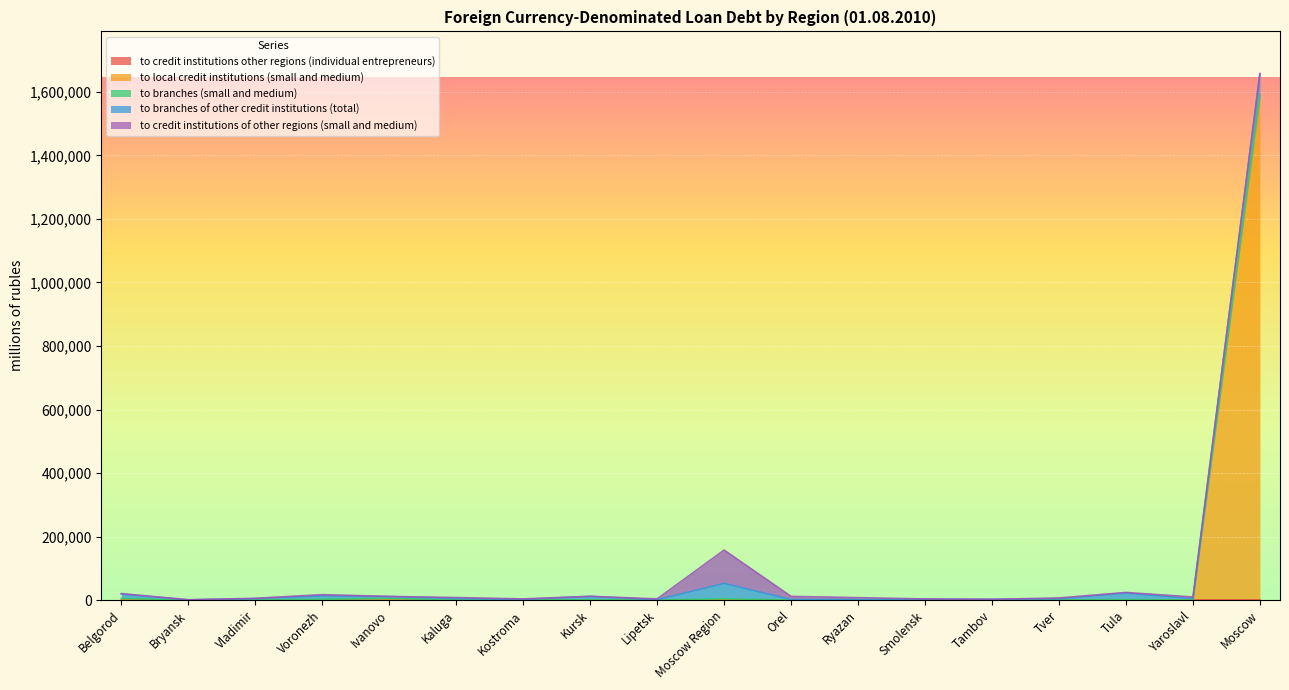

Does the chart display data point markers on the line(s)?

No